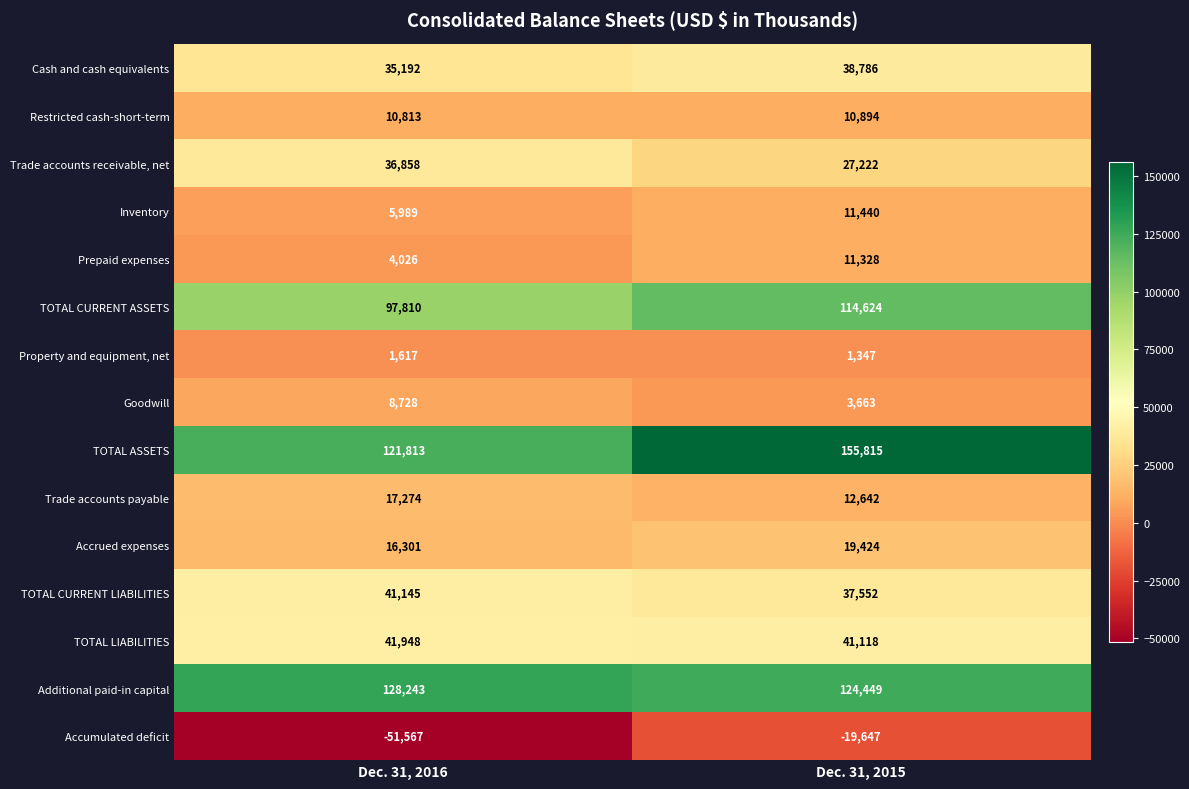

Between Dec. 31, 2016 and Dec. 31, 2015, which series saw the biggest shift?

TOTAL ASSETS